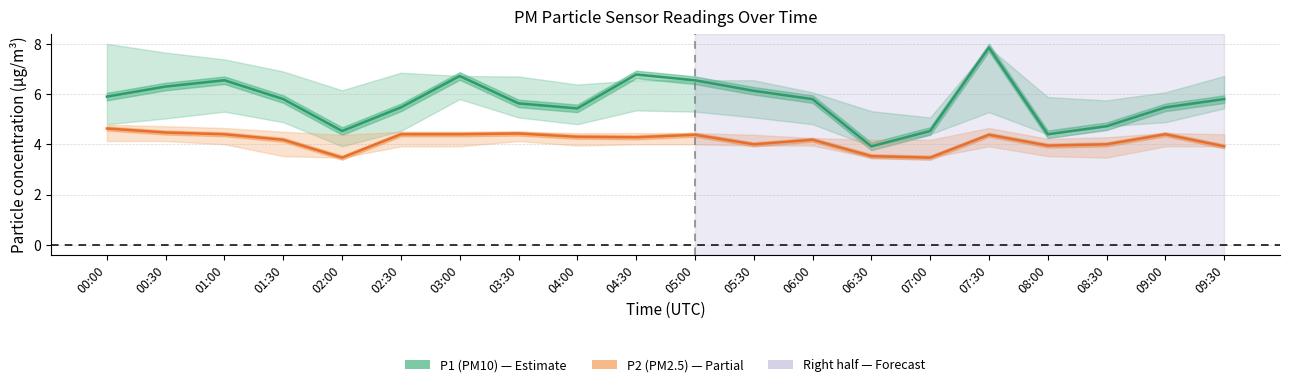

What is the sum of all P2_lower values?

76.8